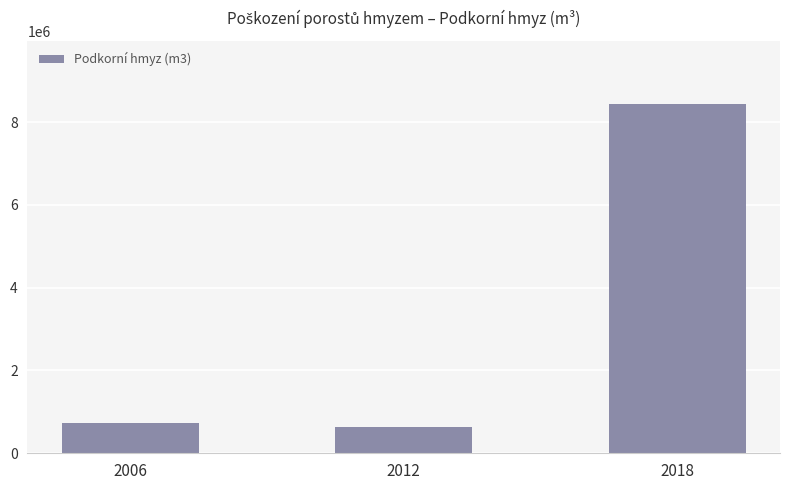

Between 2006 and 2012, which is larger?

2006